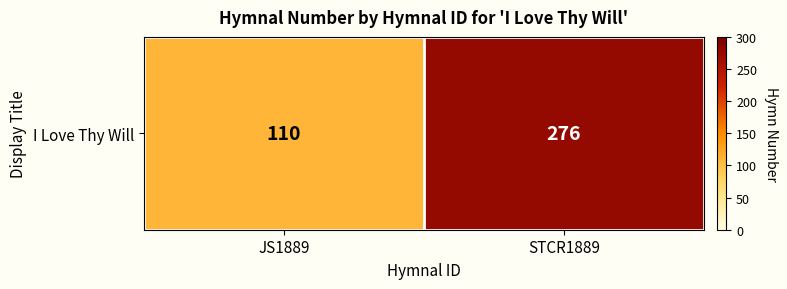

Which category has the highest value across all series?

STCR1889